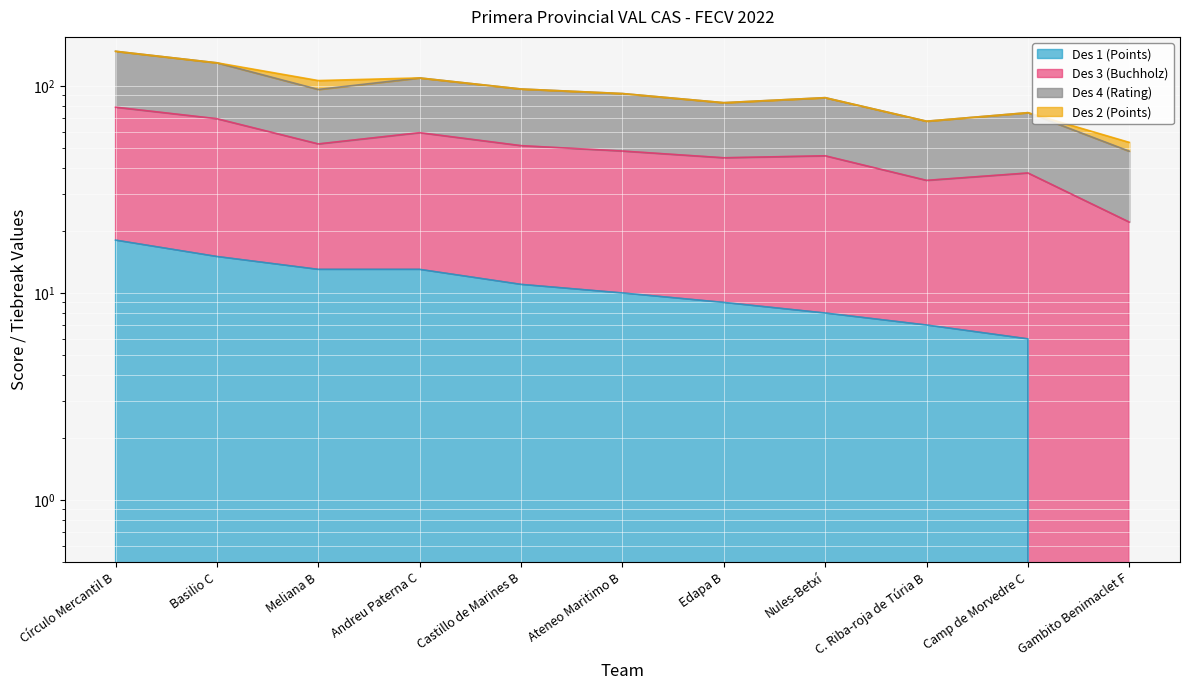

The value of Des 1 (Points) at Basilio C is 15.0. True or false?

True